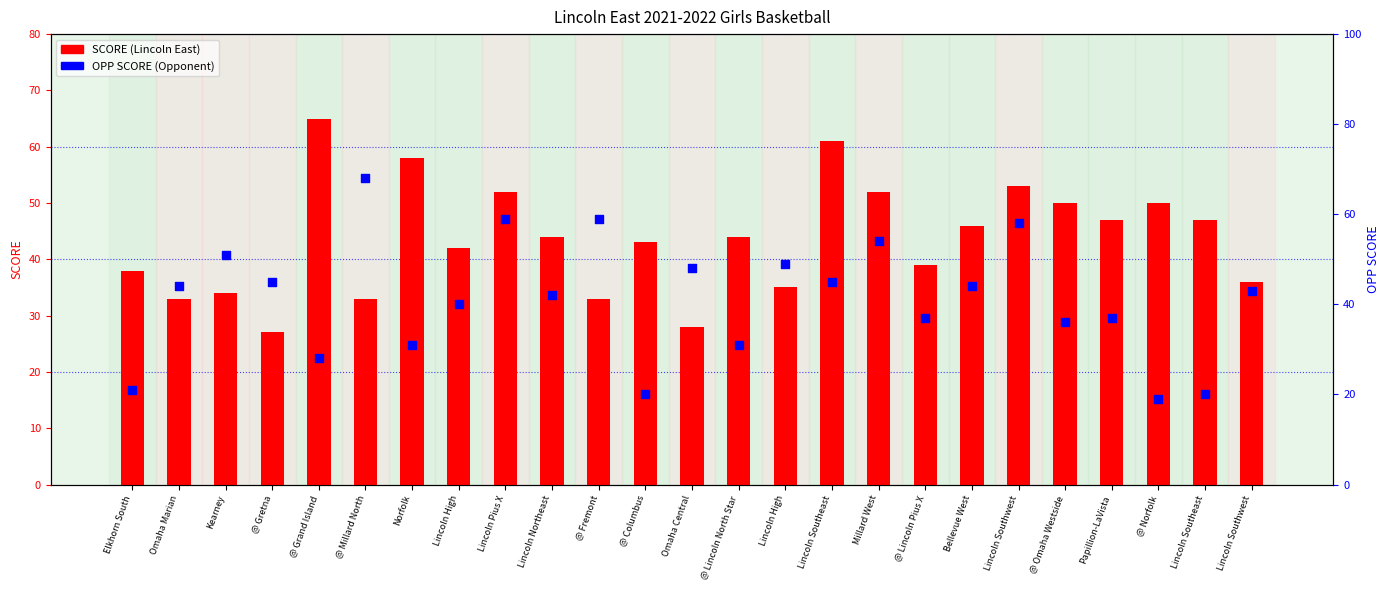

Which series contains the lowest Y value?

OPP SCORE